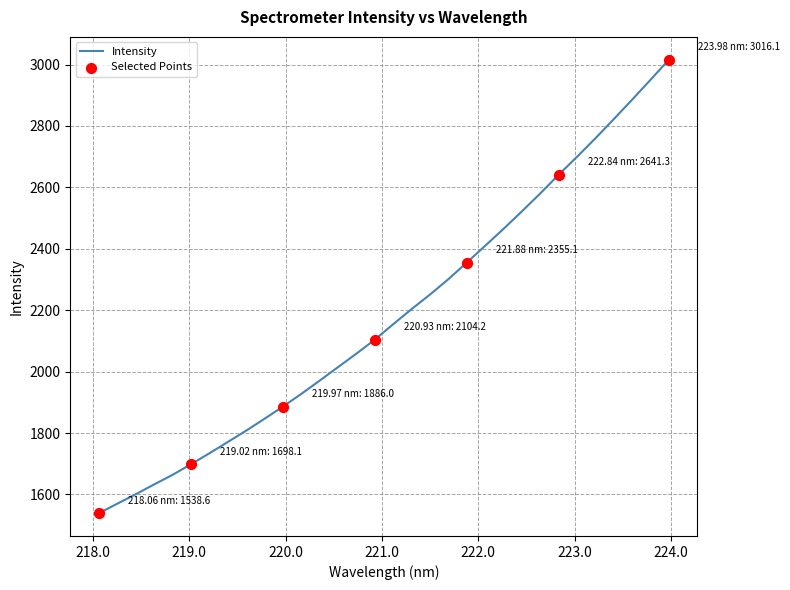

What is the minimum value shown in the chart?

1538.6